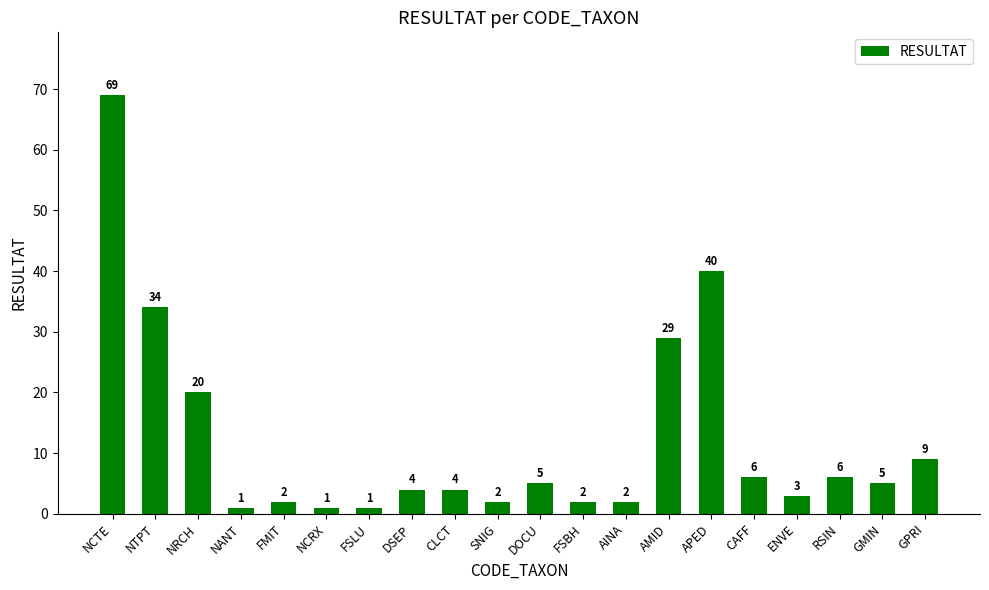

Are the bars horizontal?

No